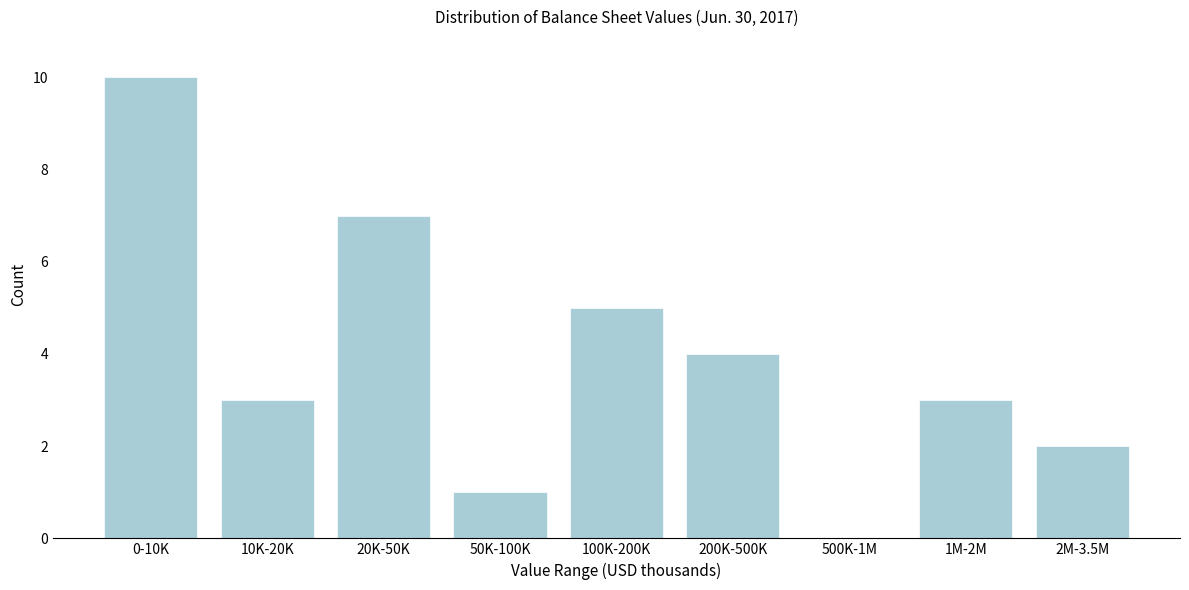

Reading right to left, what are all the values shown in this chart?

2M-3.5M=2	1M-2M=3	500K-1M=0	200K-500K=4	100K-200K=5	50K-100K=1	20K-50K=7	10K-20K=3	0-10K=10